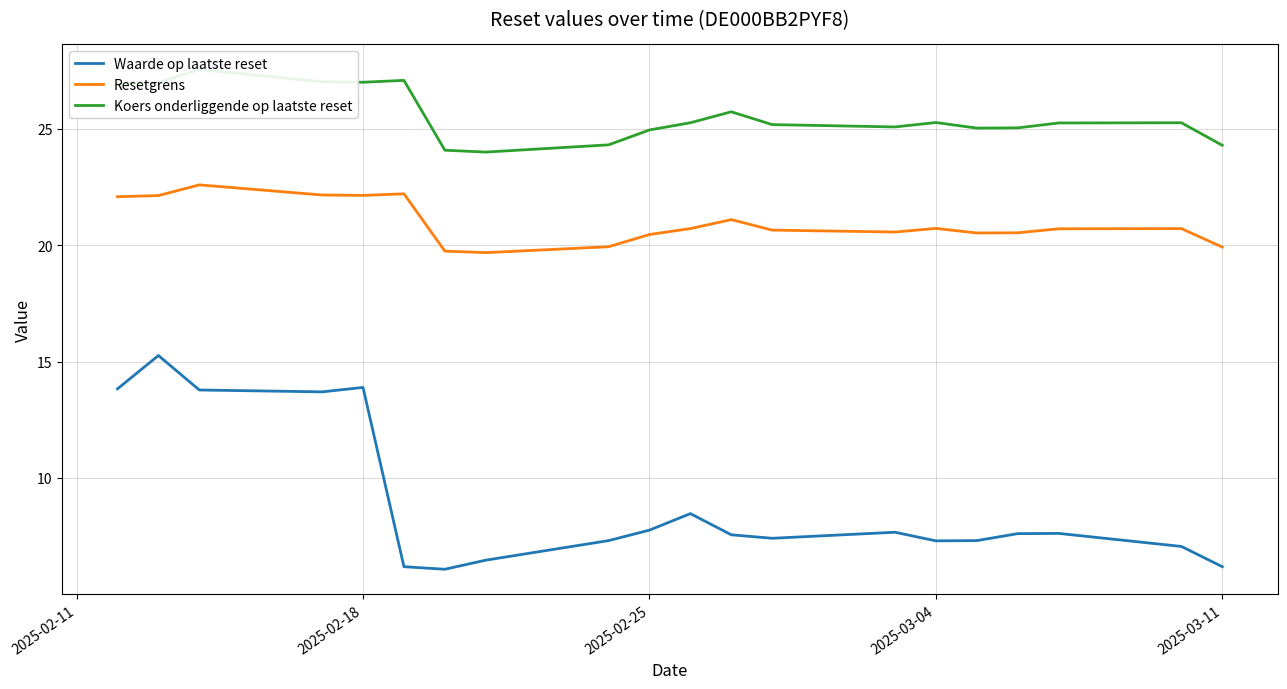

What is the lowest value of the Waarde op laatste reset series?

6.1